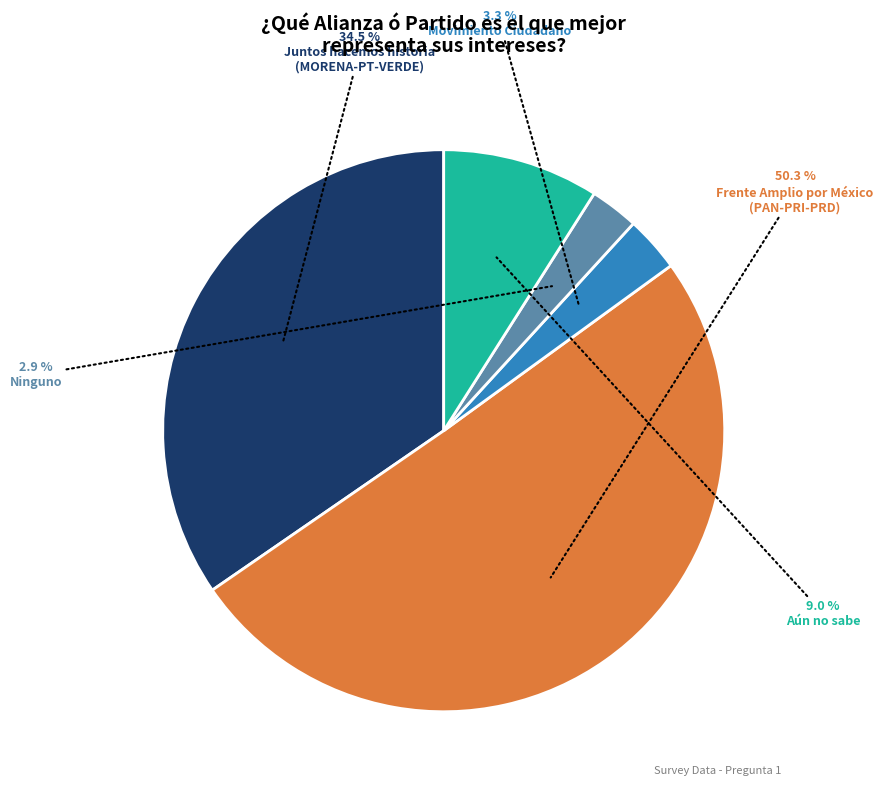

How many slices are in this pie chart?

5